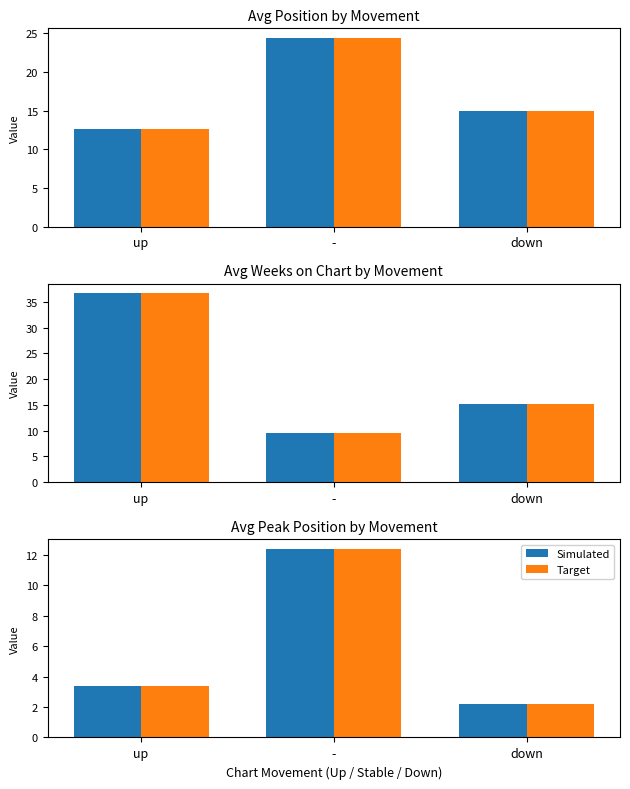

Between up and down, which series saw the biggest shift?

Simulated